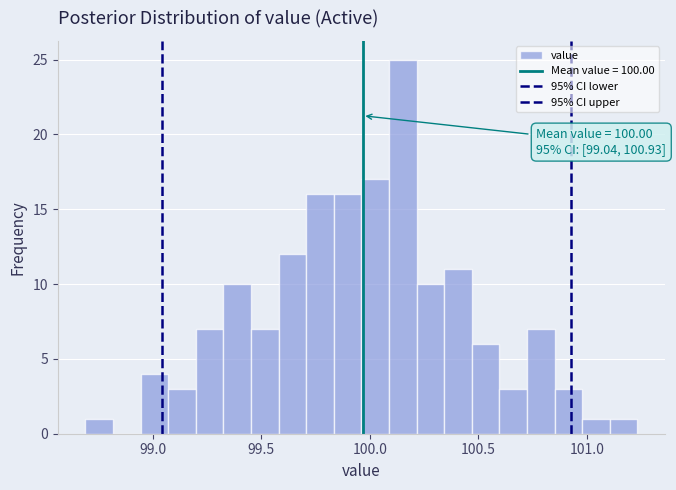

Around what value on the x-axis is the tallest bar? Give the approximate position of its centre, as read against the axis.

100.15